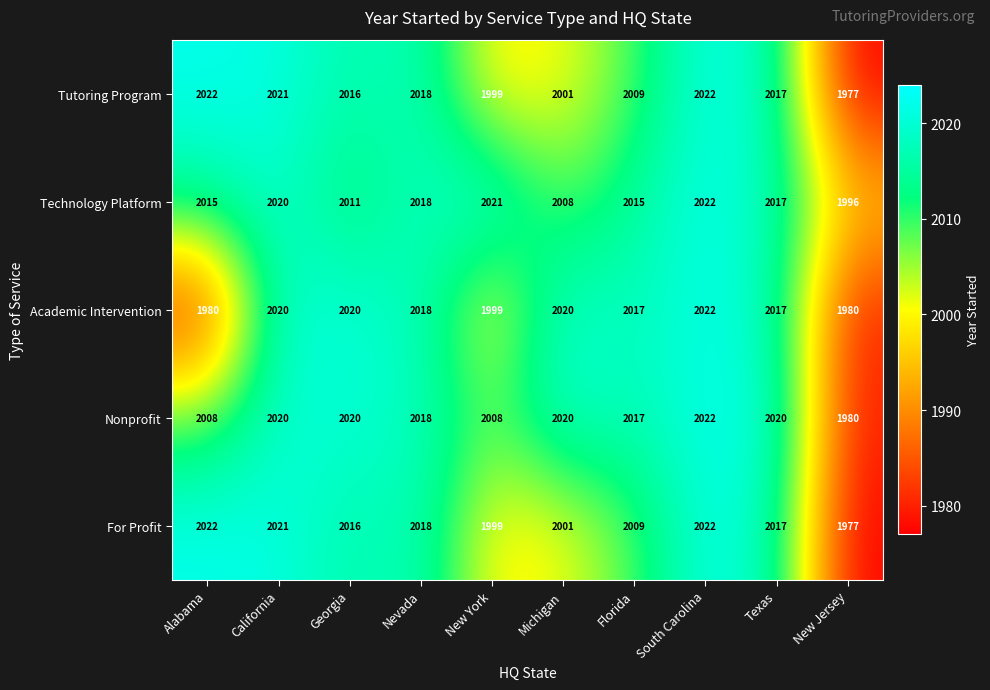

What is the total value across all series at Nevada?

10090